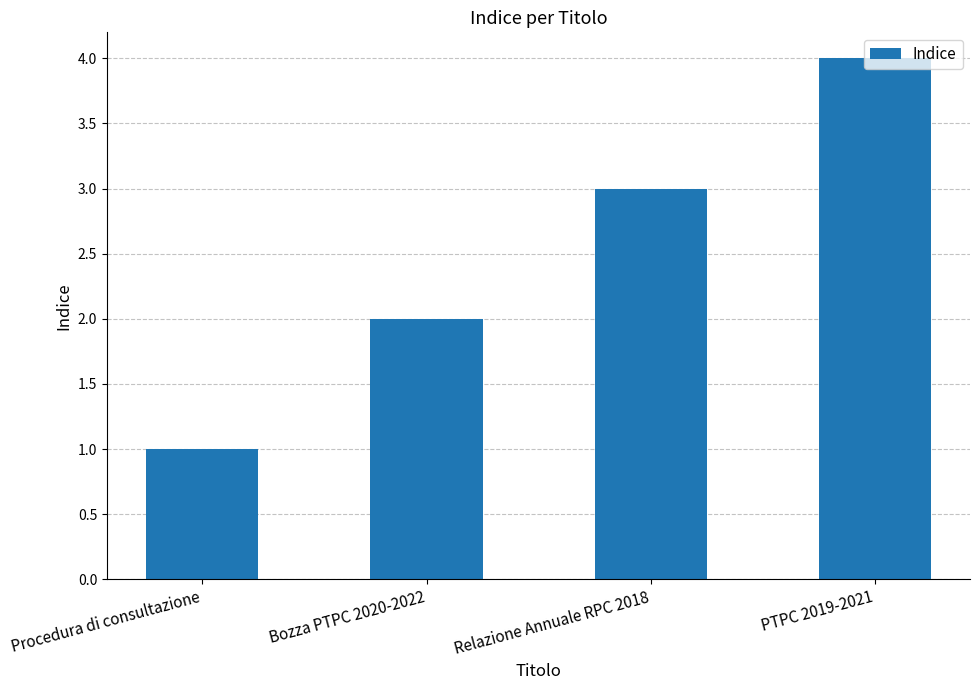

What is the difference between the maximum and second lowest values?

2